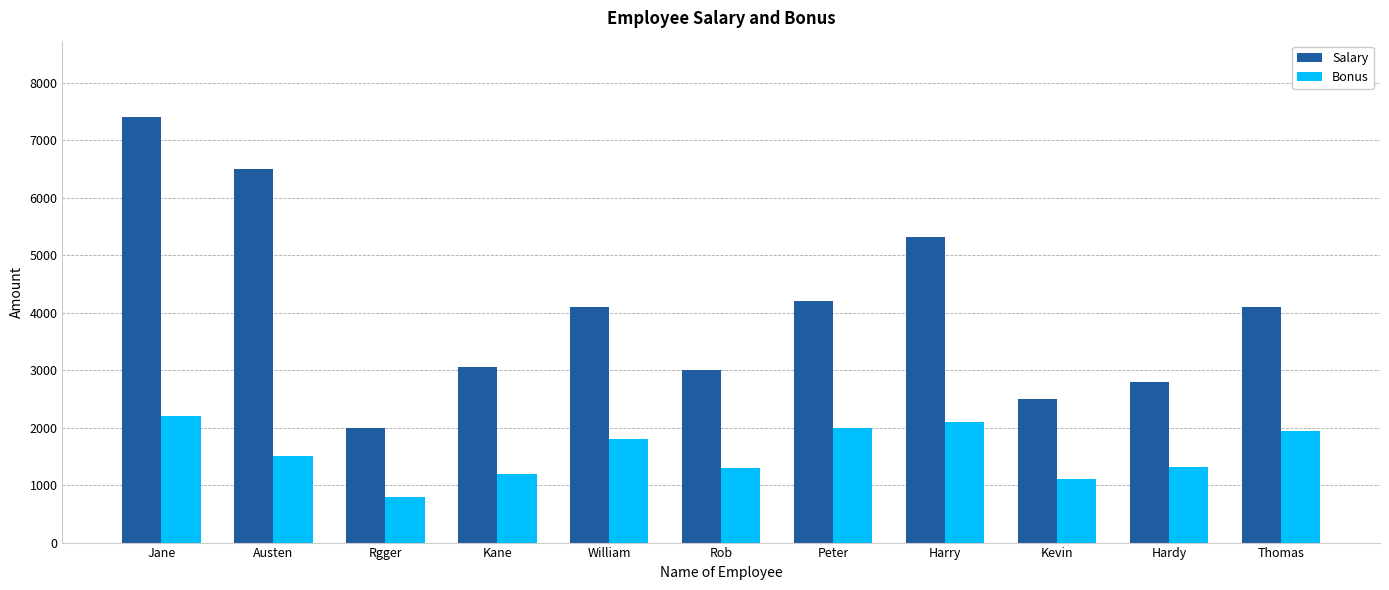

What is the spread (max minus min) of values at Rgger?

1200